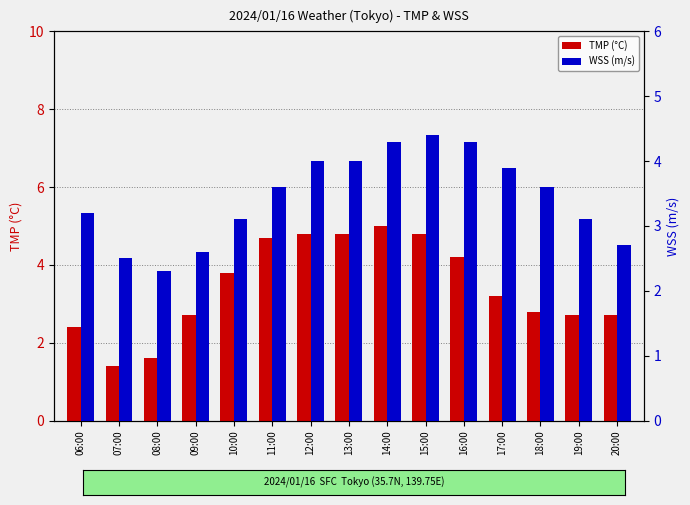

What is the maximum value for TMP?

5.0